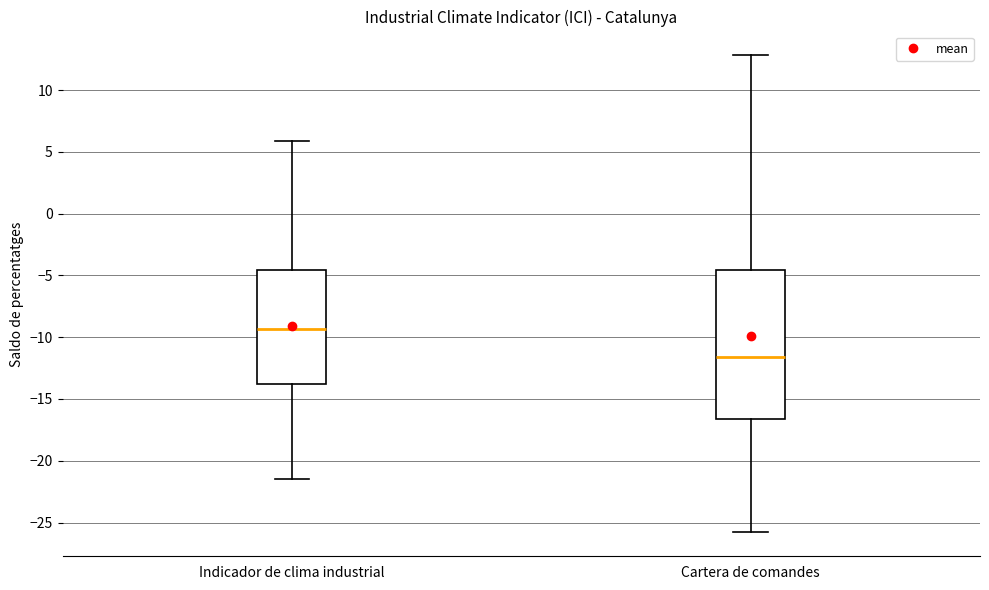

Reading left to right, read every box against the y-axis: the position of its median line, the range the box covers, and the ends of its whiskers. The values are not printed on the chart, so give them approximately, as read against the axis.

Indicador de clima industrial: median -9.5, box -14.0 to -4.5, whiskers -21.5 to 6.0
Cartera de comandes: median -11.5, box -16.5 to -4.5, whiskers -26.0 to 13.0